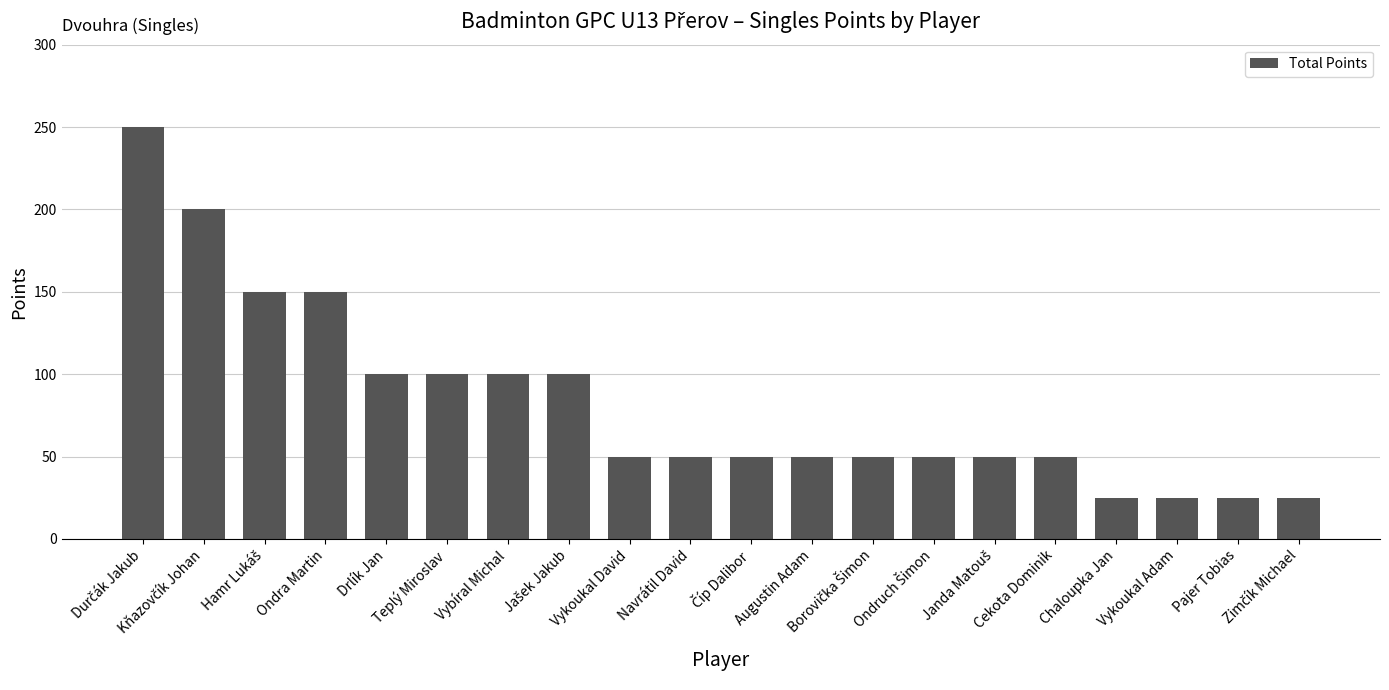

What is the sum of all values?

1650